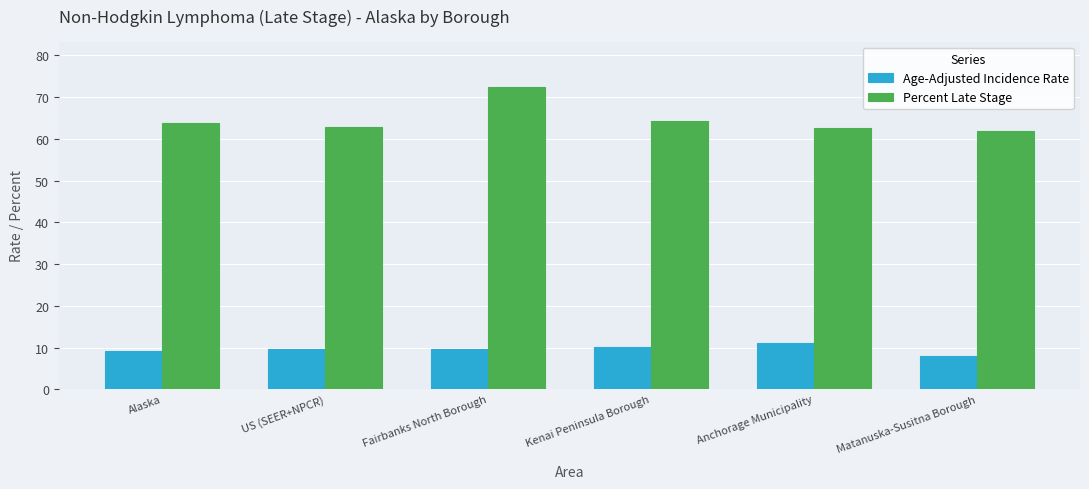

Rank the series by their average value, from lowest to highest.

Age-Adjusted Incidence Rate, Percent Late Stage